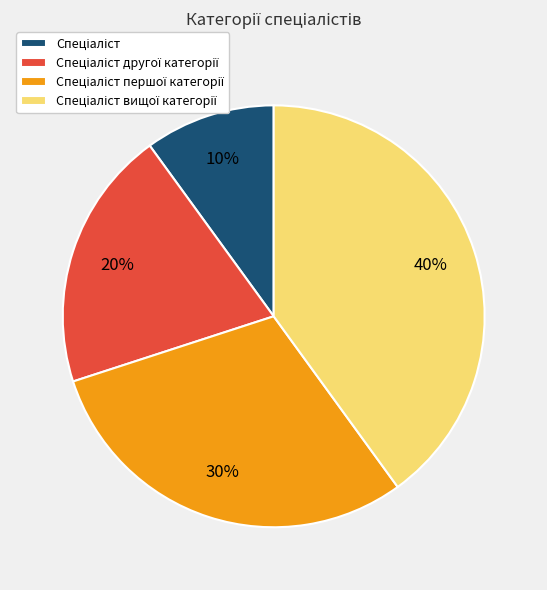

To the nearest percent, what is the difference between the largest and smallest slice percentages?

30%